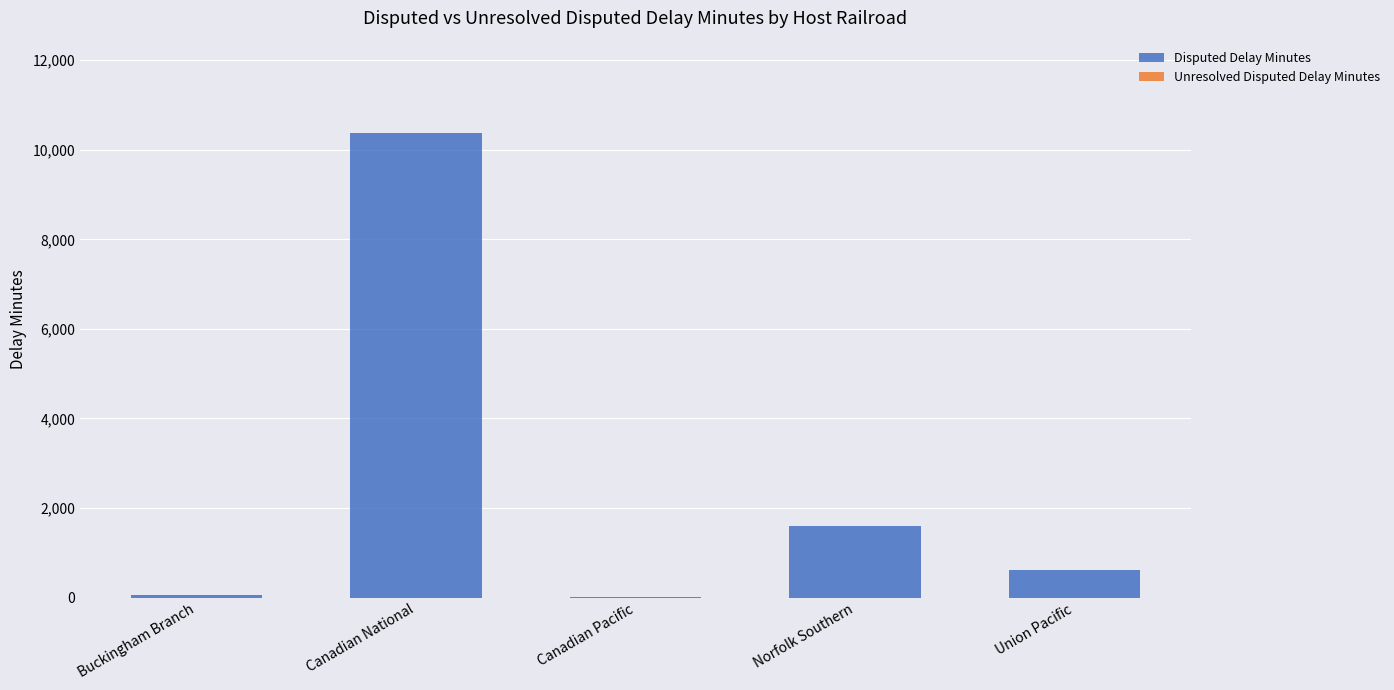

The chart shows a value of 6440 at Canadian National. True or false?

False